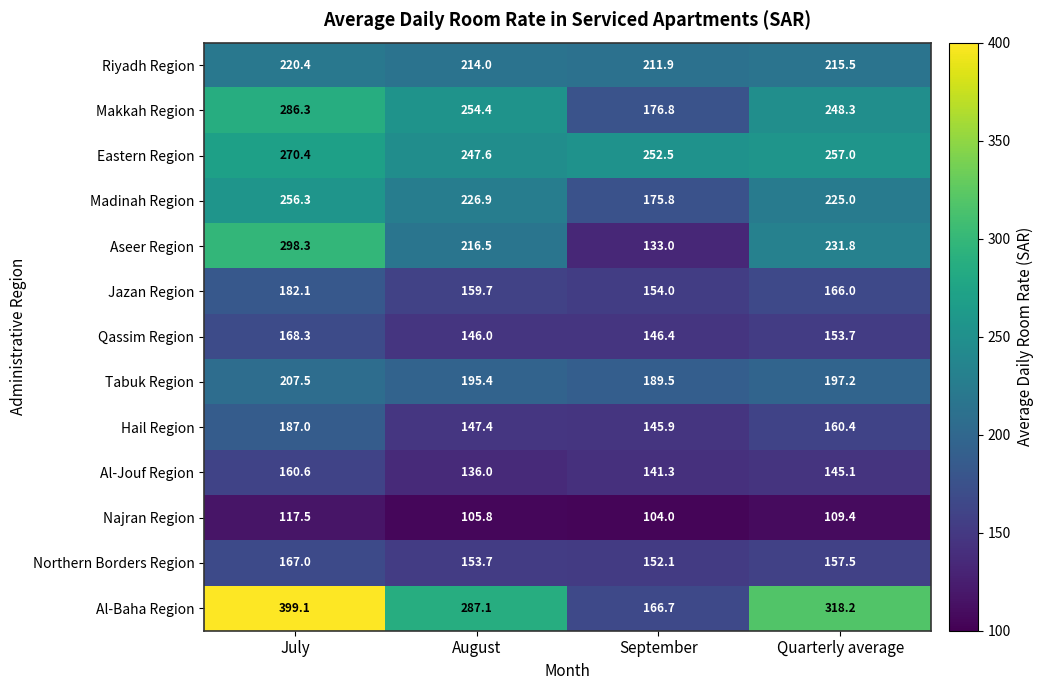

At how many categories does at least one series exceed 204?

4